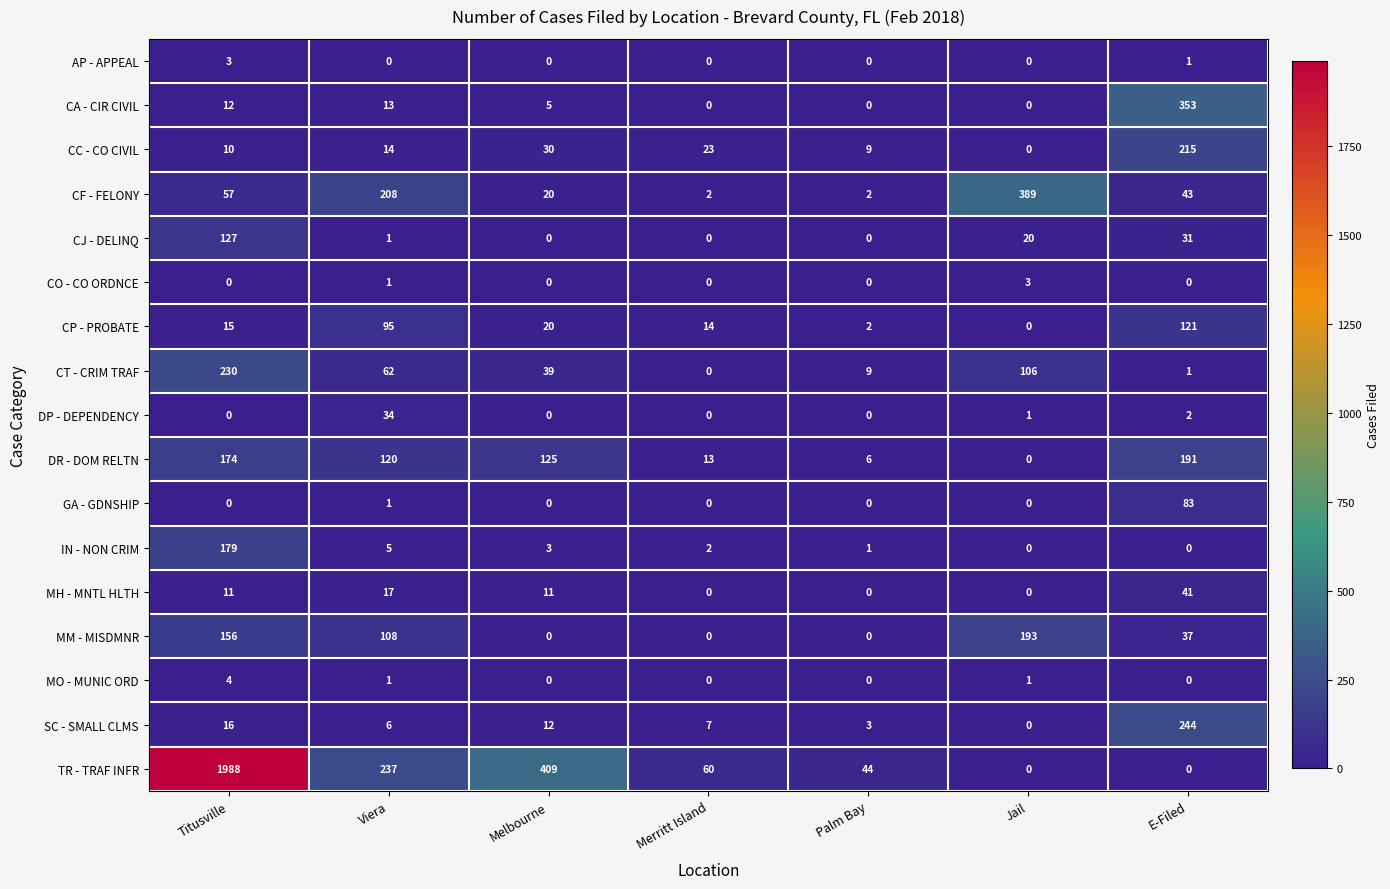

How many distinct data groups are displayed?

17